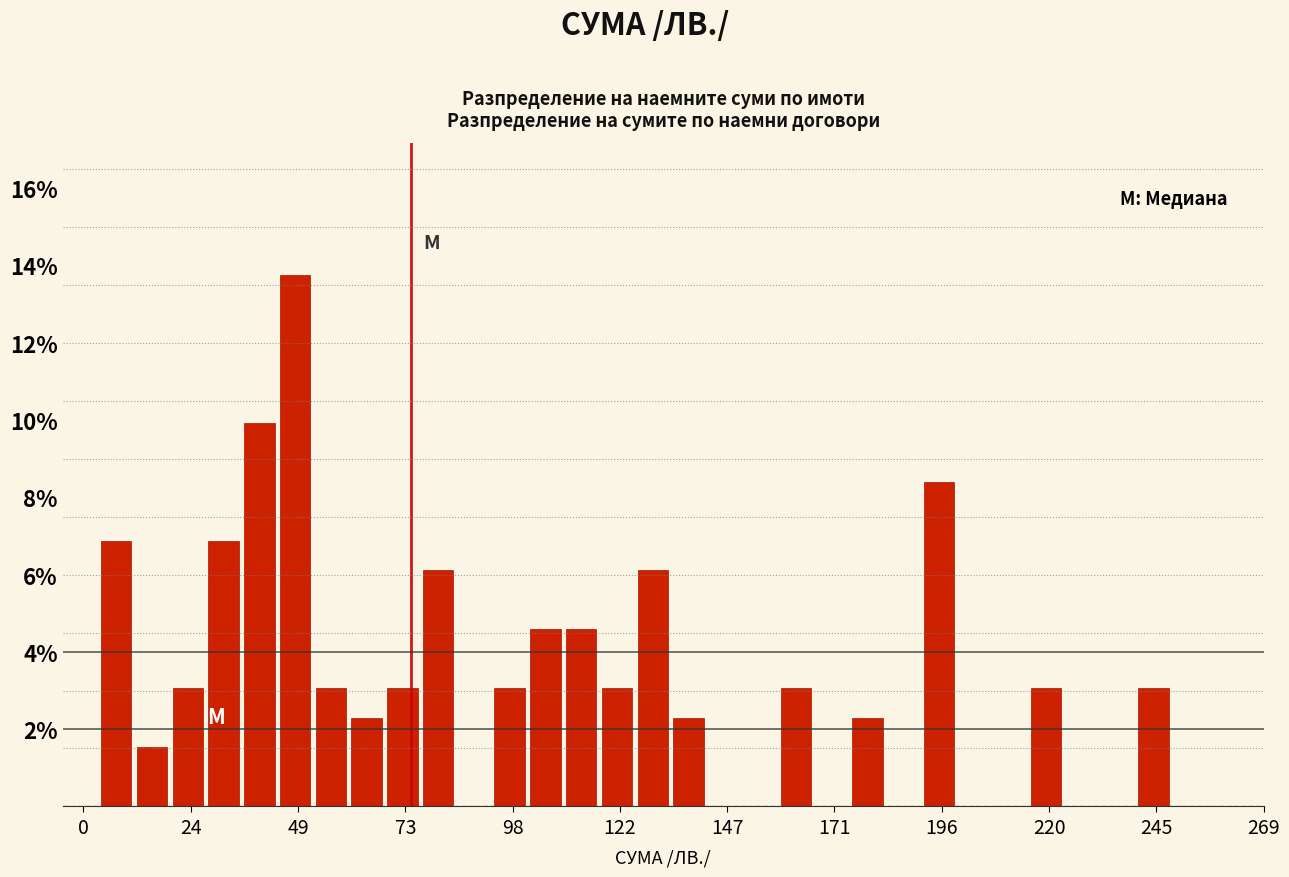

Read against the x-axis, roughly where is the centre of the tallest bar?

50